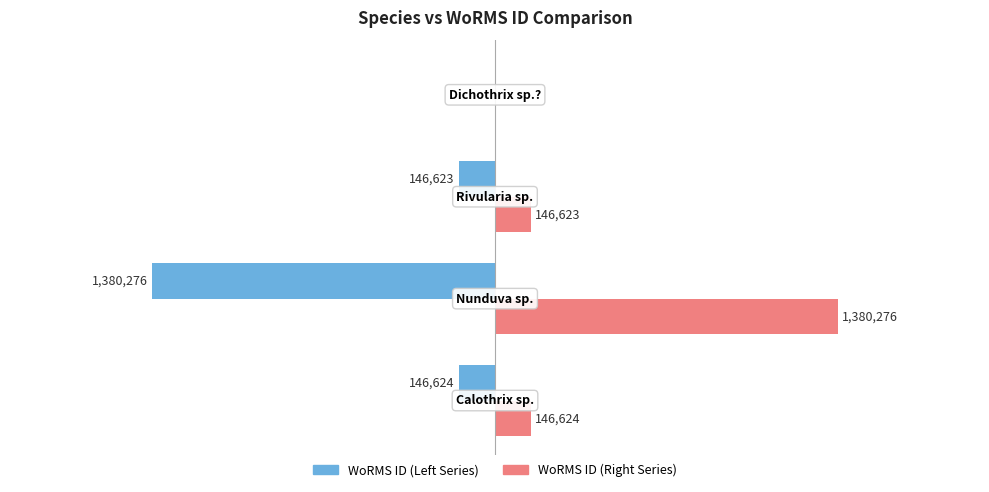

What is the difference between the second highest and second lowest values in the WoRMS ID (Right Series) series?

1